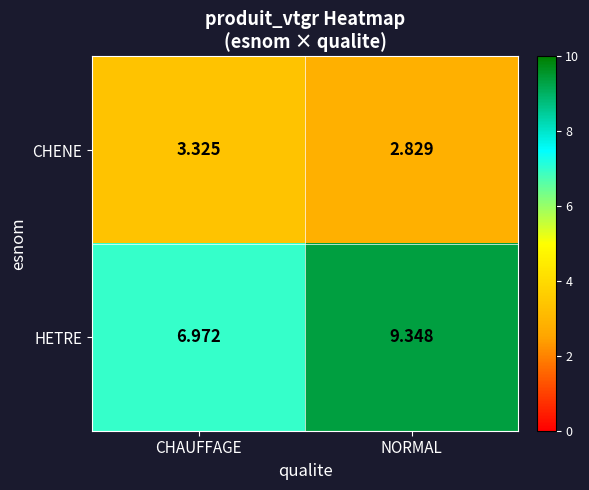

Which category has the highest value across all series?

NORMAL